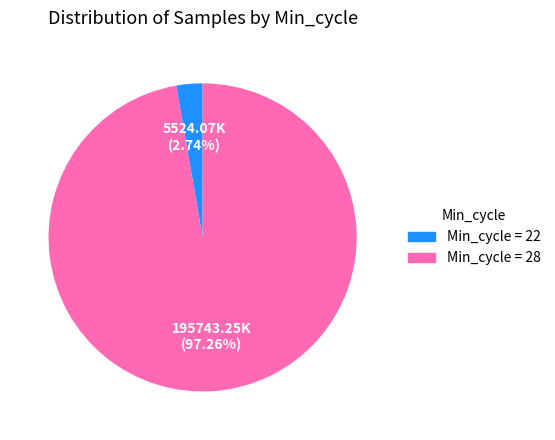

Is there a majority slice in this chart?

Yes